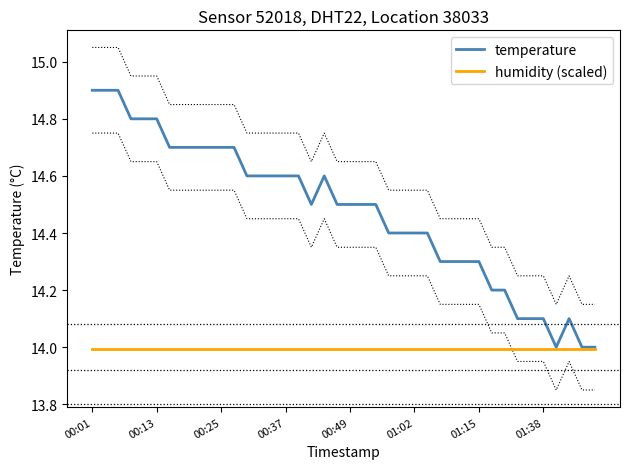

What is the highest value of the humidity (scaled) series?

14.0